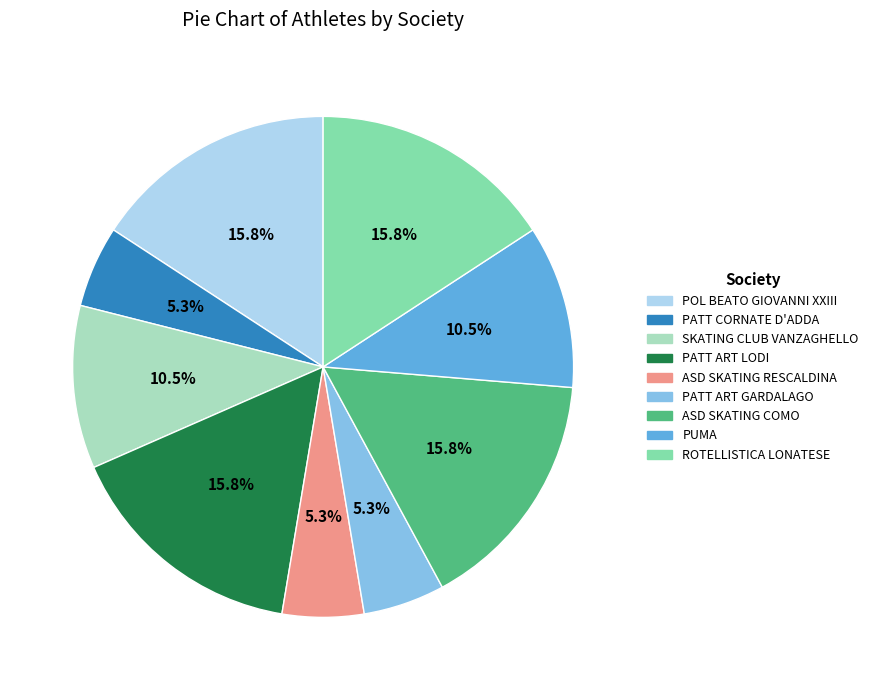

Approximately how many times larger is the value at ASD SKATING RESCALDINA compared to ASD SKATING COMO?

0.3